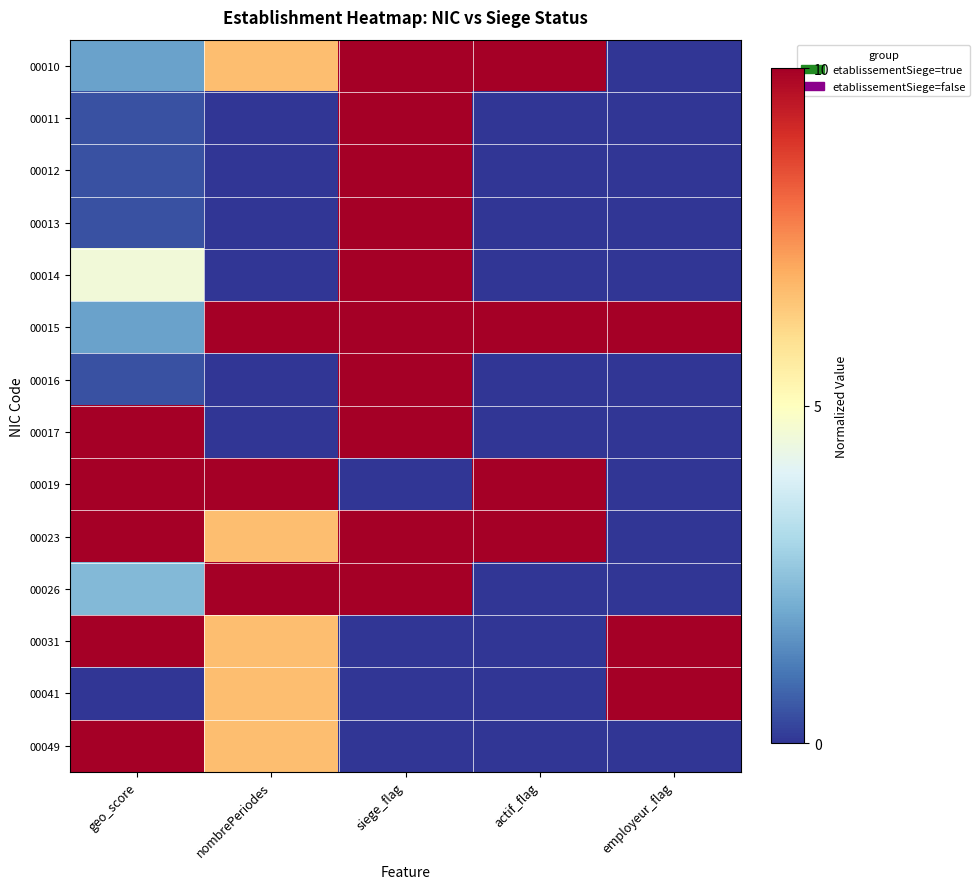

Reading left to right, extract all data points from this chart.

00010: geo_score=1.8	nombrePeriodes=6.7	siege_flag=10.0	actif_flag=10.0	employeur_flag=0.0
00011: geo_score=0.5	nombrePeriodes=0.0	siege_flag=10.0	actif_flag=0.0	employeur_flag=0.0
00012: geo_score=0.5	nombrePeriodes=0.0	siege_flag=10.0	actif_flag=0.0	employeur_flag=0.0
00013: geo_score=0.5	nombrePeriodes=0.0	siege_flag=10.0	actif_flag=0.0	employeur_flag=0.0
00014: geo_score=4.5	nombrePeriodes=0.0	siege_flag=10.0	actif_flag=0.0	employeur_flag=0.0
00015: geo_score=1.8	nombrePeriodes=10.0	siege_flag=10.0	actif_flag=10.0	employeur_flag=10.0
00016: geo_score=0.5	nombrePeriodes=0.0	siege_flag=10.0	actif_flag=0.0	employeur_flag=0.0
00017: geo_score=10.0	nombrePeriodes=0.0	siege_flag=10.0	actif_flag=0.0	employeur_flag=0.0
00019: geo_score=10.0	nombrePeriodes=10.0	siege_flag=0.0	actif_flag=10.0	employeur_flag=0.0
00023: geo_score=10.0	nombrePeriodes=6.7	siege_flag=10.0	actif_flag=10.0	employeur_flag=0.0
00026: geo_score=2.3	nombrePeriodes=10.0	siege_flag=10.0	actif_flag=0.0	employeur_flag=0.0
00031: geo_score=10.0	nombrePeriodes=6.7	siege_flag=0.0	actif_flag=0.0	employeur_flag=10.0
00041: geo_score=0.0	nombrePeriodes=6.7	siege_flag=0.0	actif_flag=0.0	employeur_flag=10.0
00049: geo_score=10.0	nombrePeriodes=6.7	siege_flag=0.0	actif_flag=0.0	employeur_flag=0.0